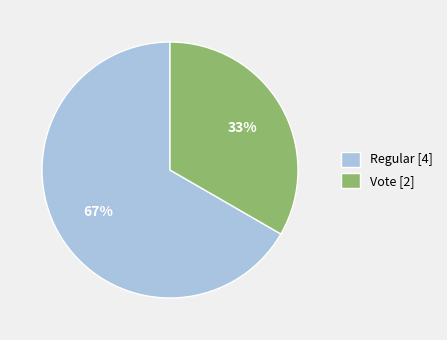

Is there a majority slice in this chart?

Yes